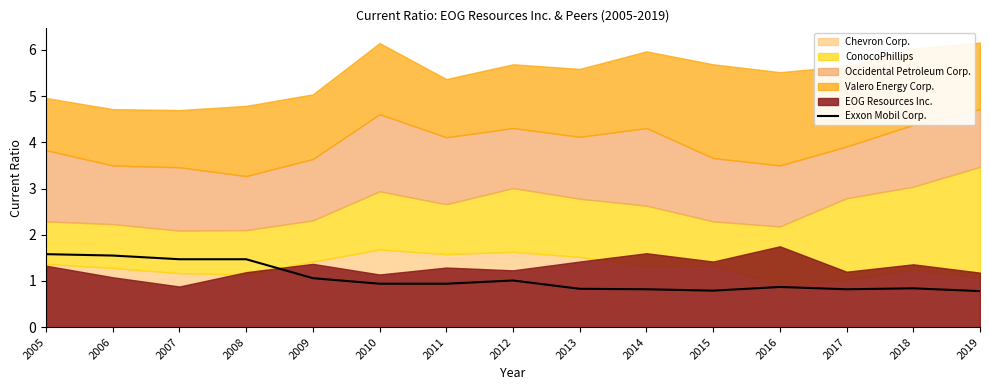

What is the change in value from 2010 to 2015?

-0.1